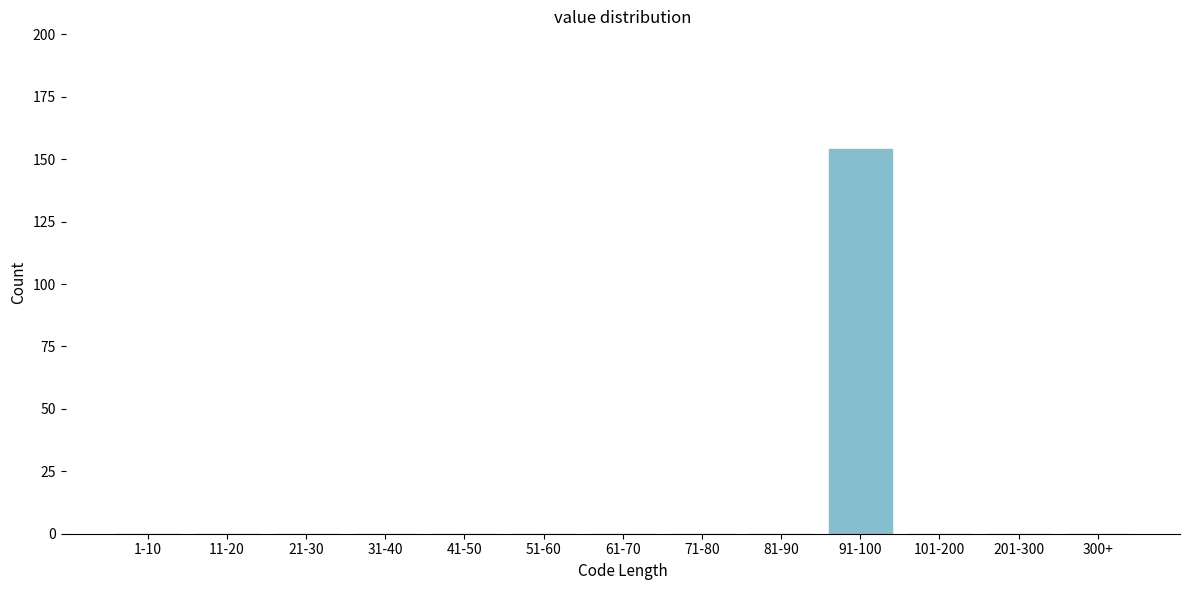

Reading left to right, what are all the values shown in this chart?

1-10=0	11-20=0	21-30=0	31-40=0	41-50=0	51-60=0	61-70=0	71-80=0	81-90=0	91-100=154	101-200=0	201-300=0	300+=0